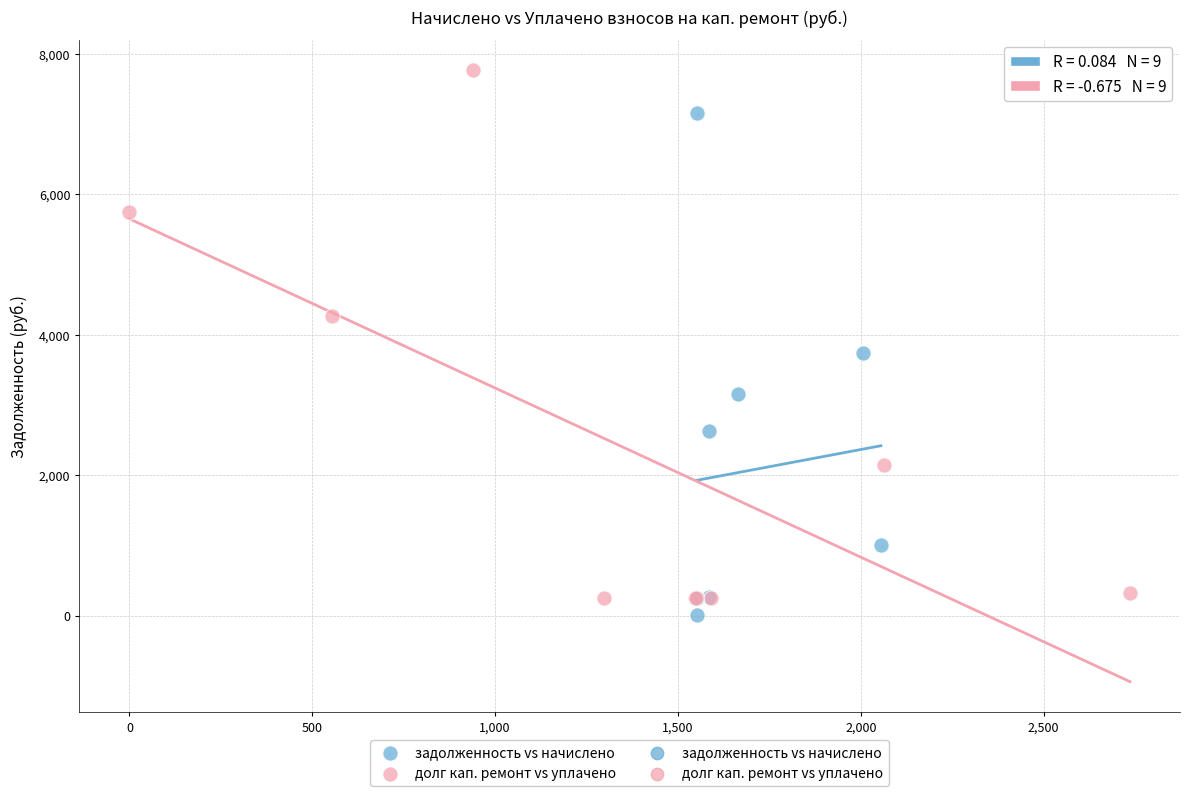

Which series contains the highest Y value?

долг кап. ремонт vs уплачено